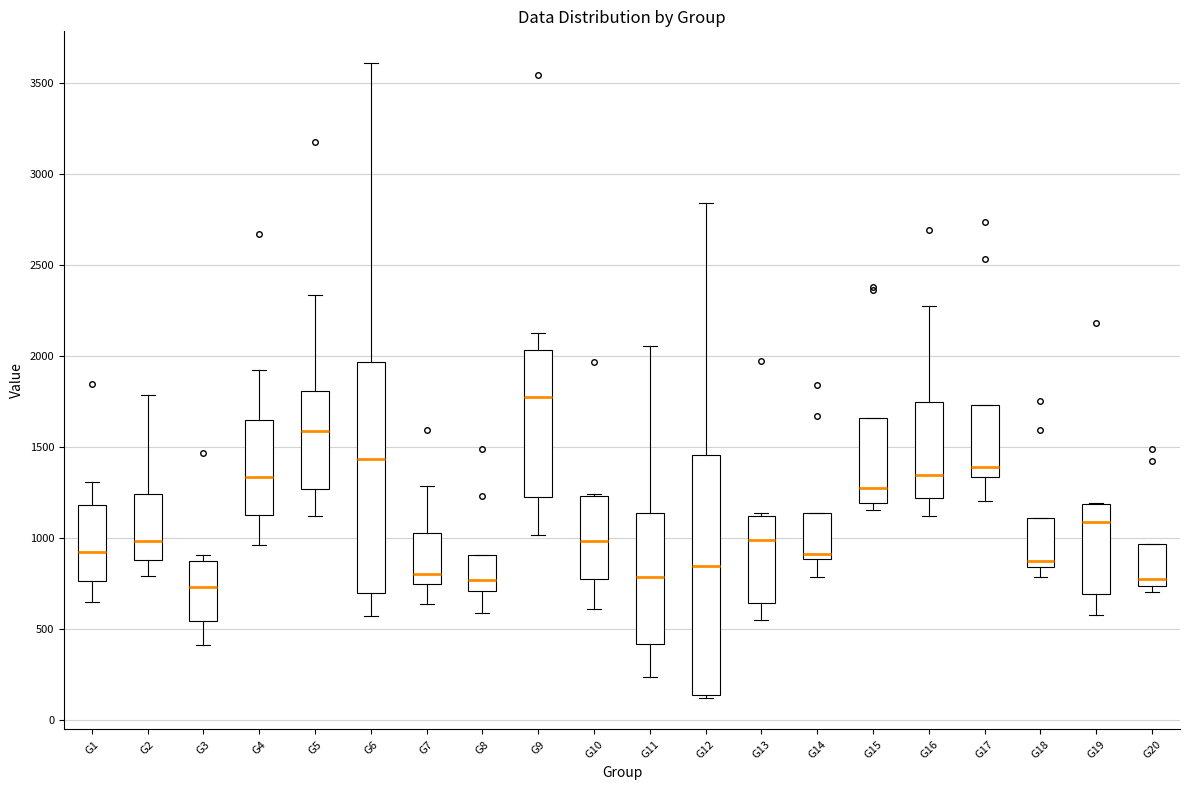

Comparing the boxes themselves (not the whiskers), which one is the tallest?

G12